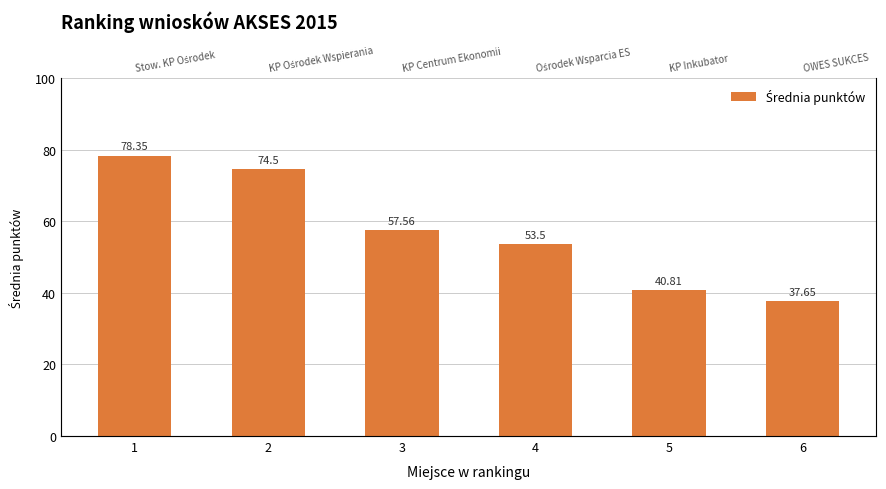

List the labels in order of value, largest first.

1, 2, 3, 4, 5, 6